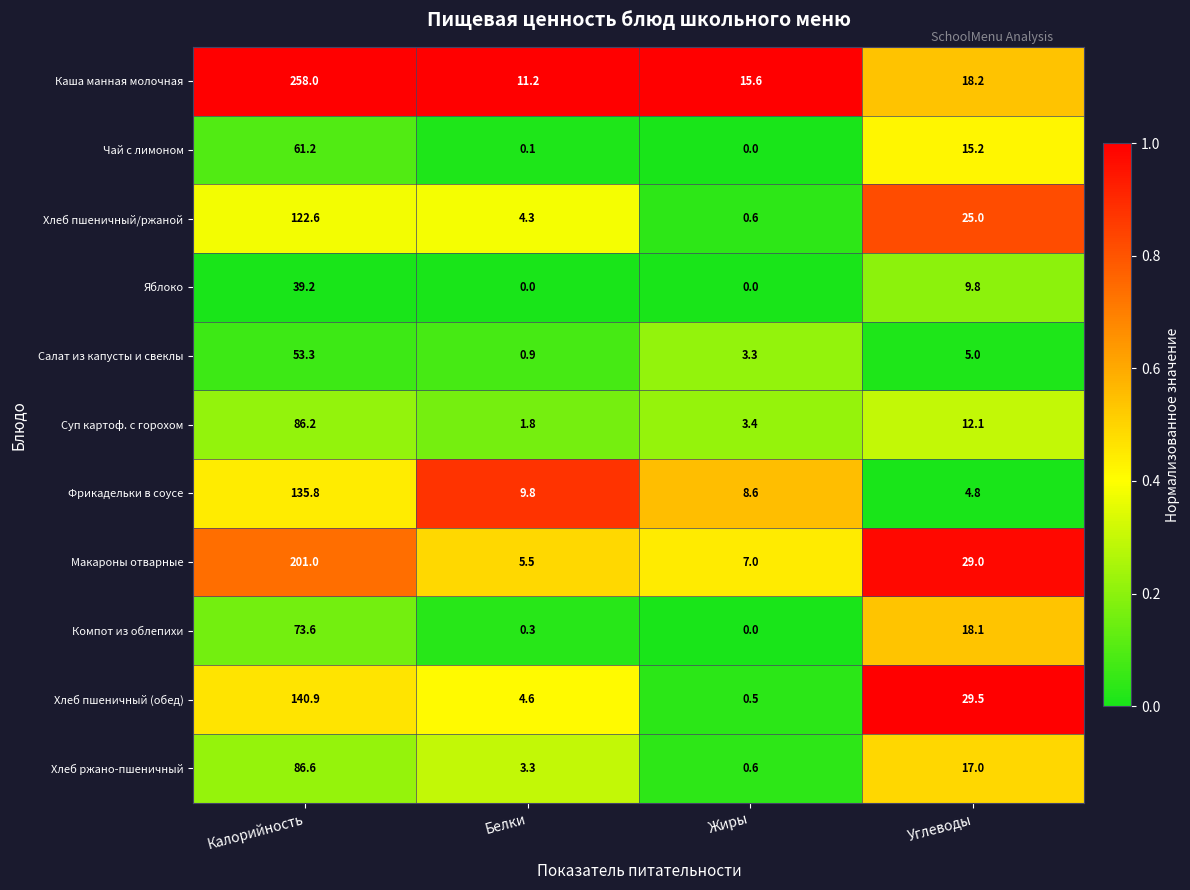

What is the total value across all series at Жиры?

39.6